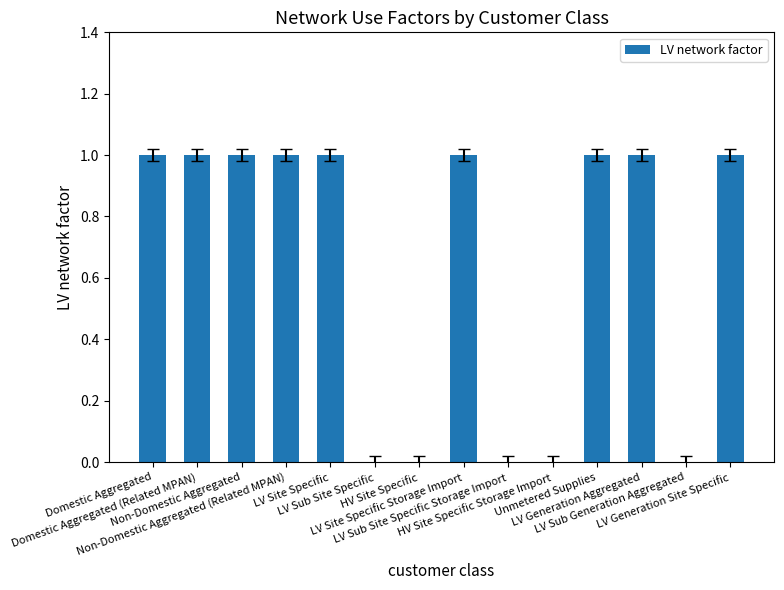

Reading right to left, transcribe all the data shown in this chart.

1	0	1	1	0	0	1	0	0	1	1	1	1	1